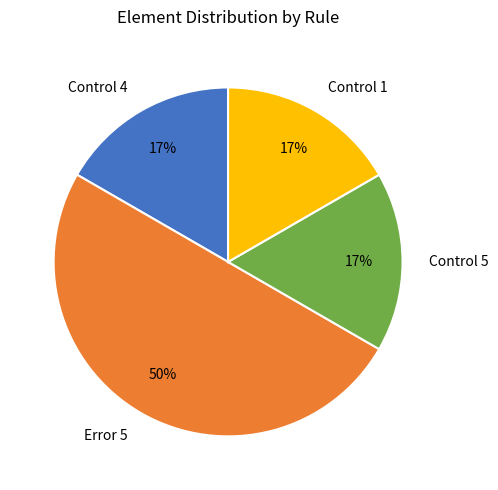

Is the sum of Control 4 and Error 5 greater than half?

Yes